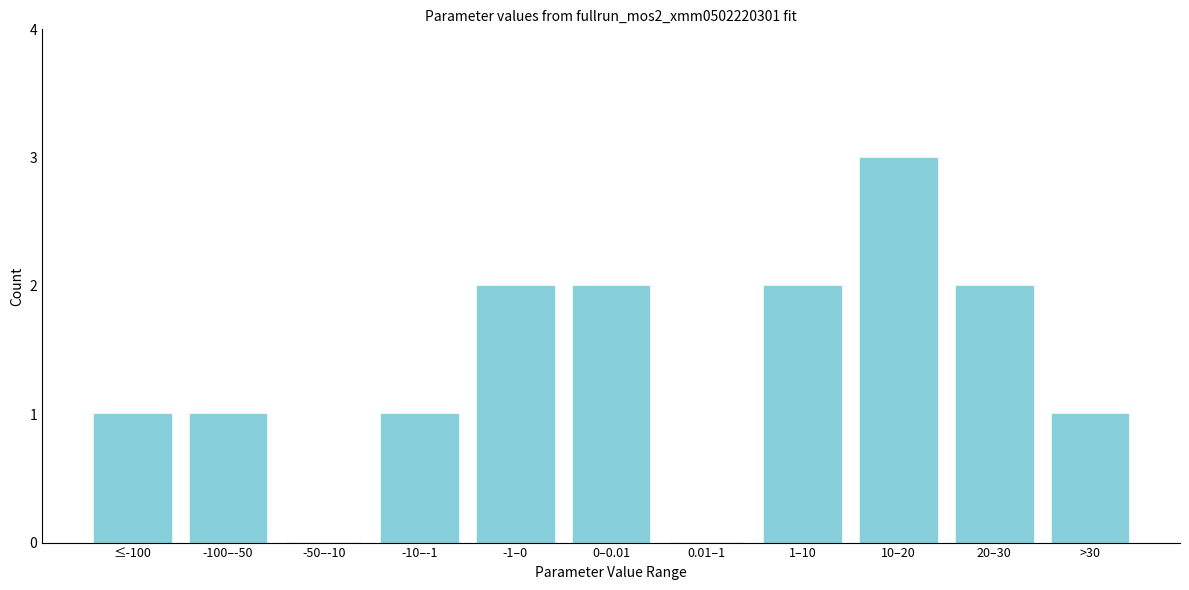

Reading left to right, what are all the values shown in this chart?

≤-100=1	-100–-50=1	-50–-10=0	-10–-1=1	-1–0=2	0–0.01=2	0.01–1=0	1–10=2	10–20=3	20–30=2	>30=1